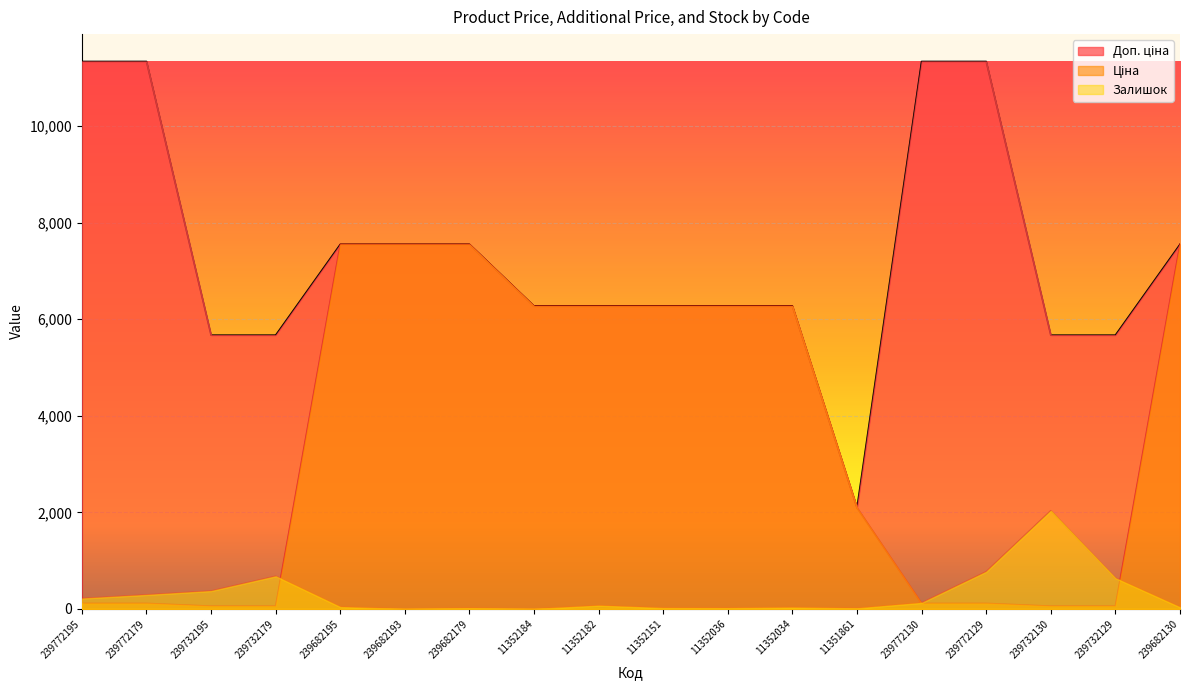

True or false: Доп. ціна and Залишок intersect in this chart.

False